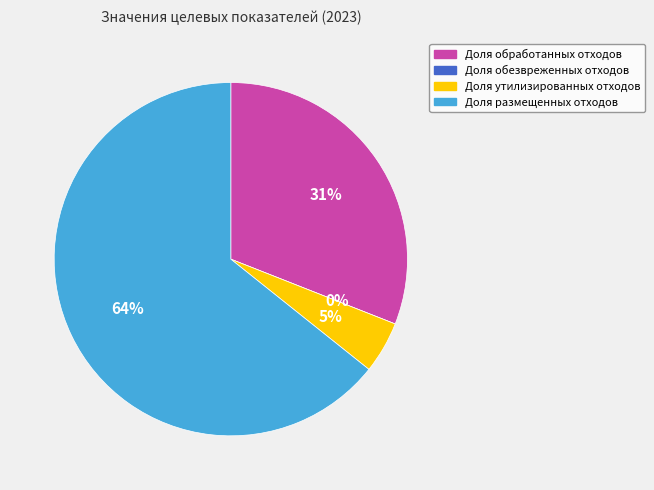

Count the number of slices in the pie.

4